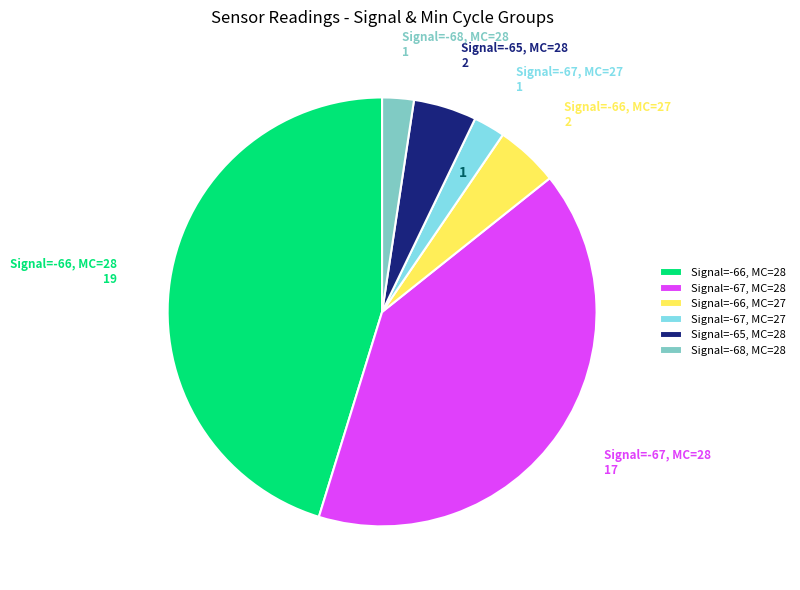

Is there a majority slice in this chart?

No